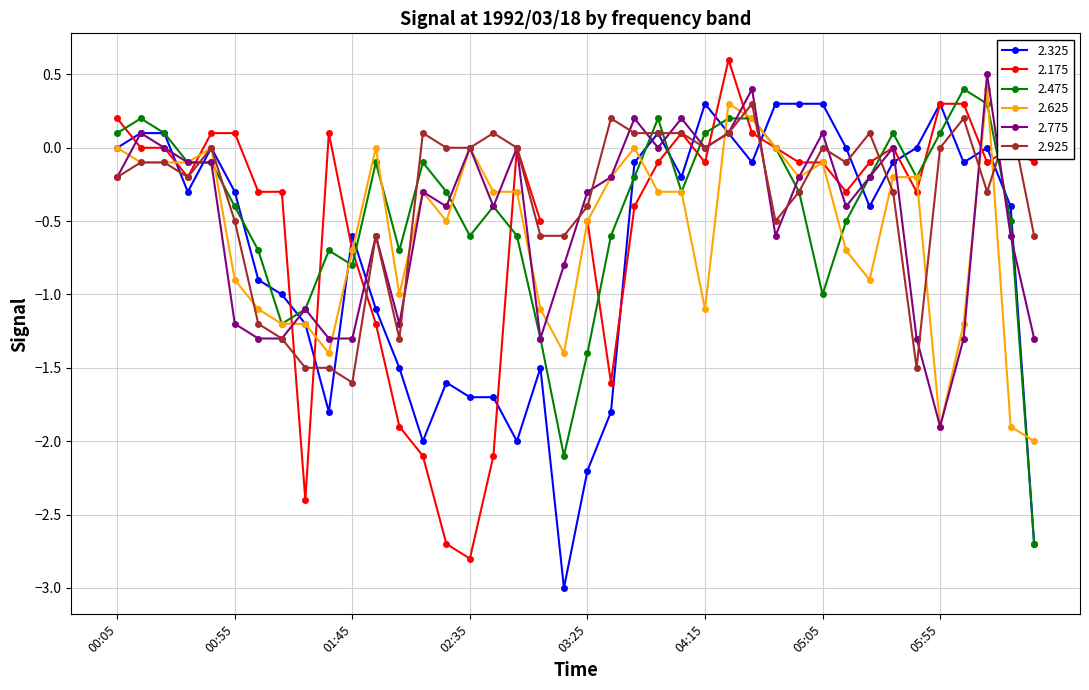

Is it true that 2.775 equals 0.3 at 04:05?

False